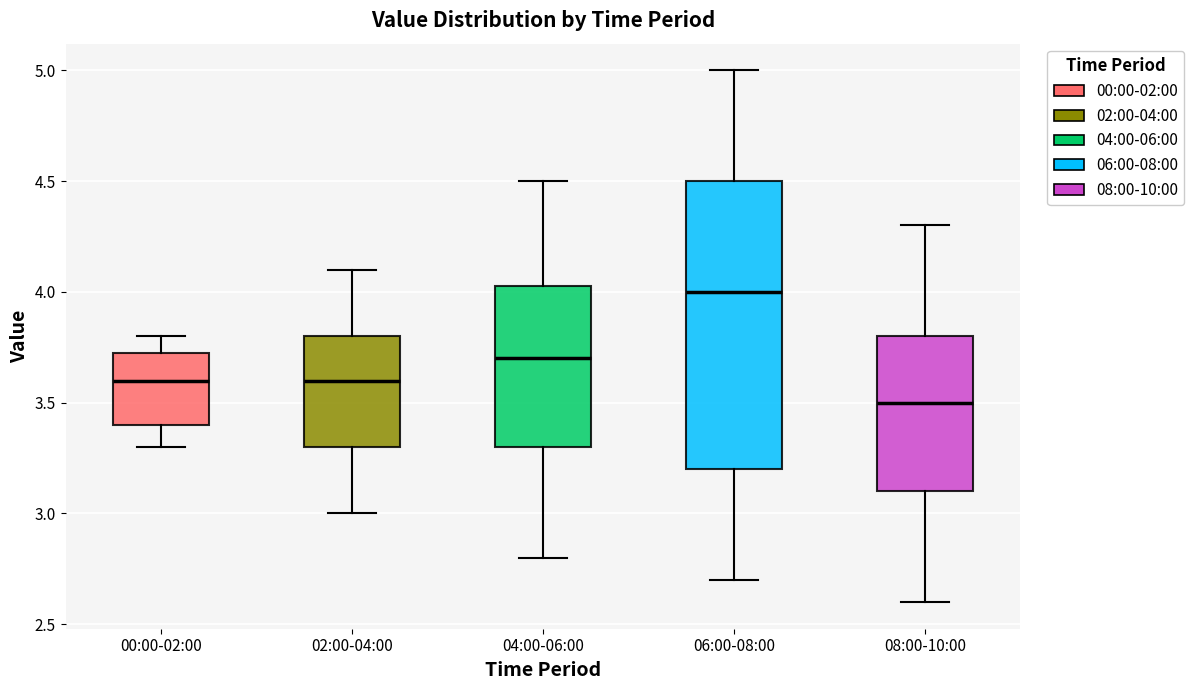

Which box's median line is the highest?

06:00-08:00